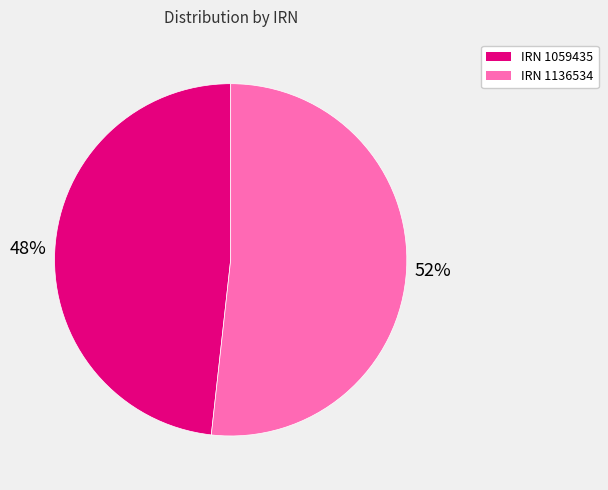

The IRN 1059435 slice represents 57% of the pie. True or false?

False